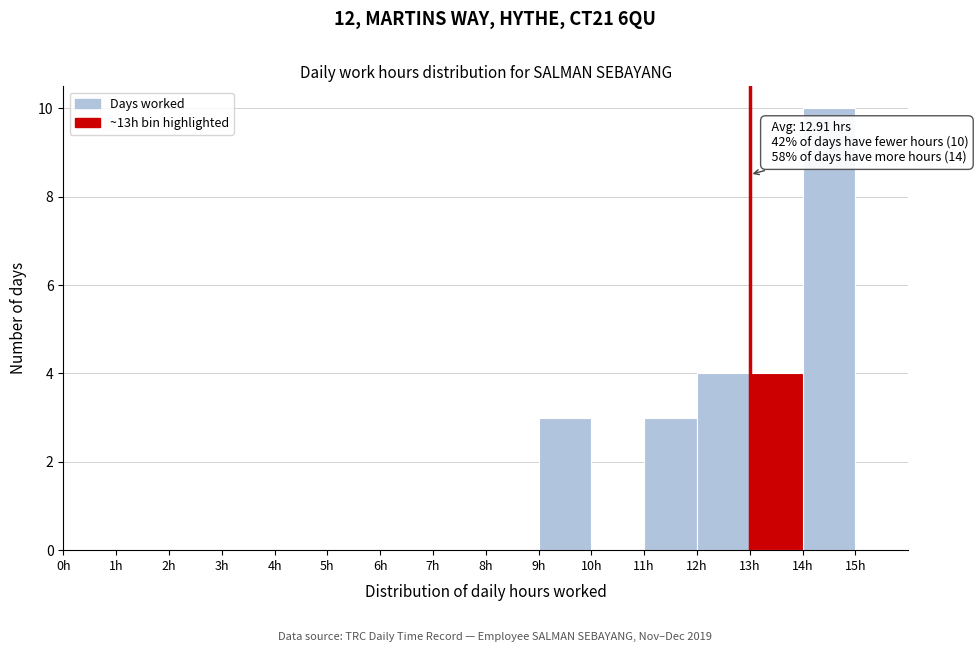

Over which range of the x-axis is the bar tallest?

14 to 15